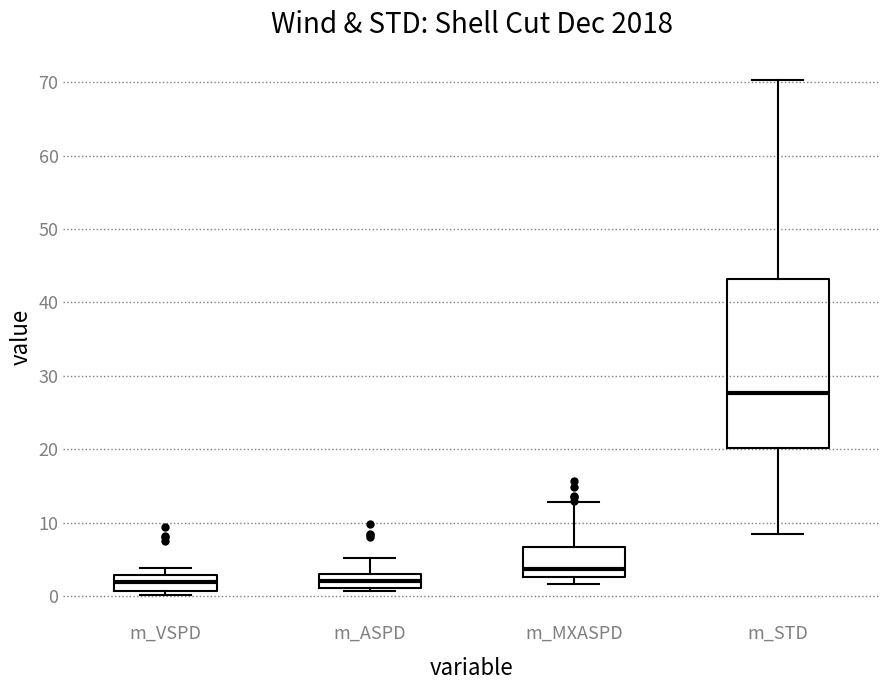

Comparing the boxes themselves (not the whiskers), which one is the tallest?

m_STD